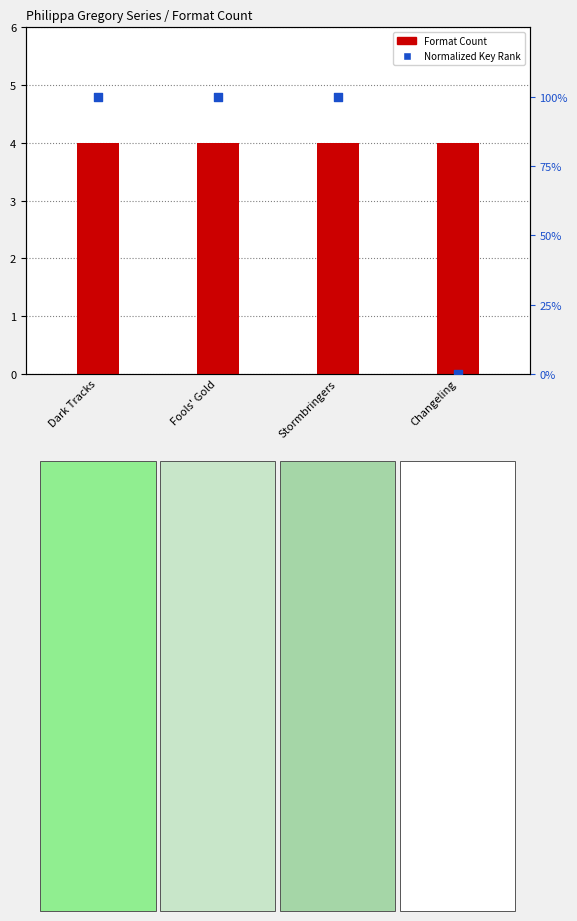

Which series reaches the maximum Y coordinate?

Normalized Key Rank